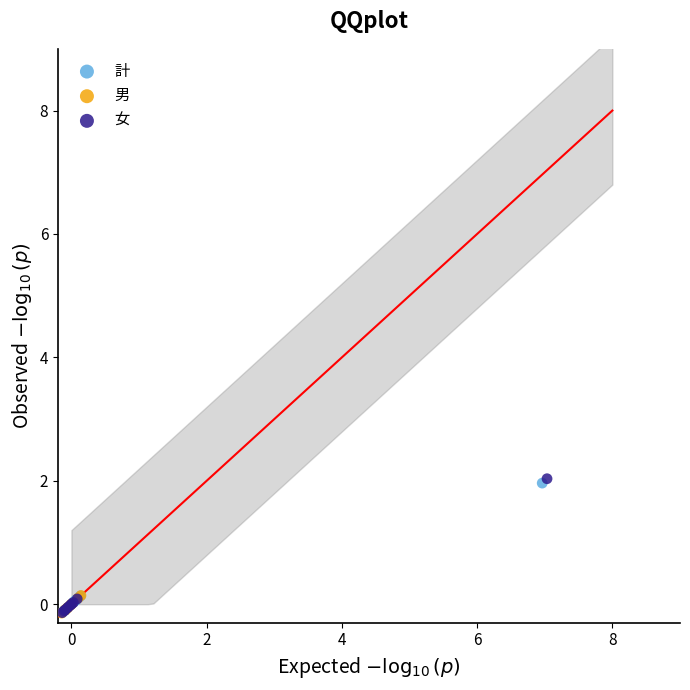

Which series has the largest Y range (max minus min)?

女